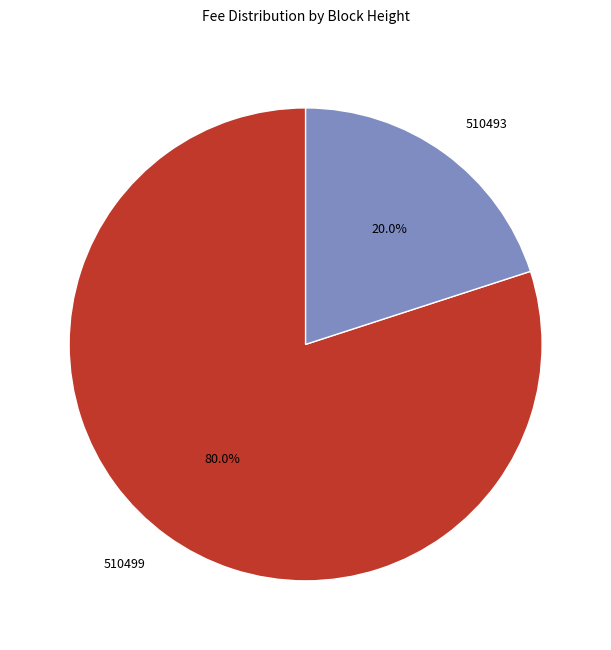

The 510493 slice represents 26% of the pie. True or false?

False